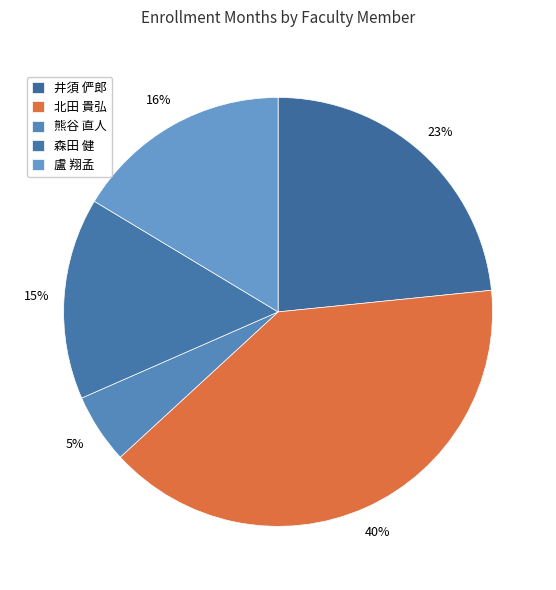

How many segments does this pie chart have?

5